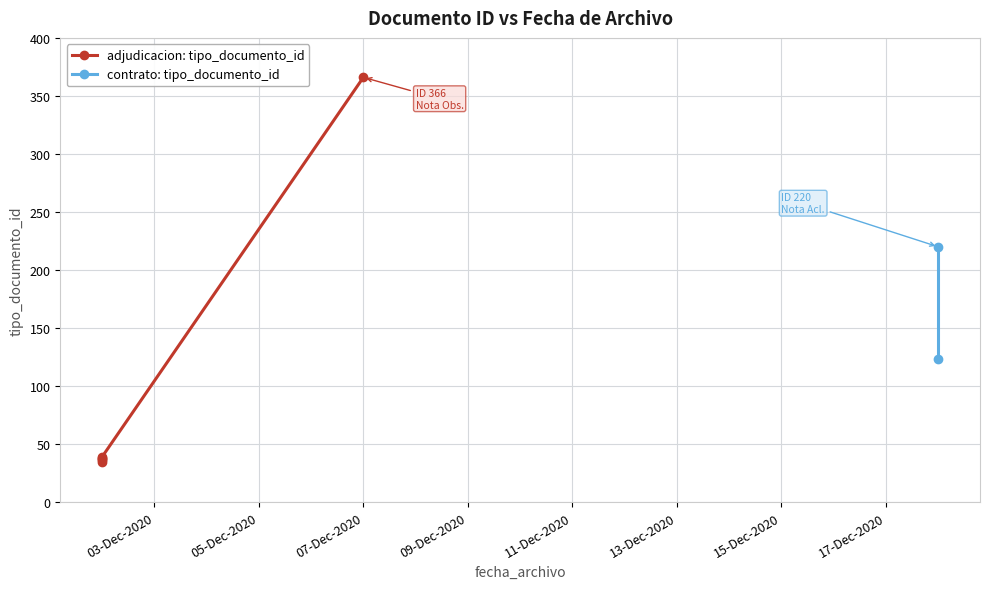

Between 2020-12-18 and 2020-12-02, which is larger?

2020-12-18